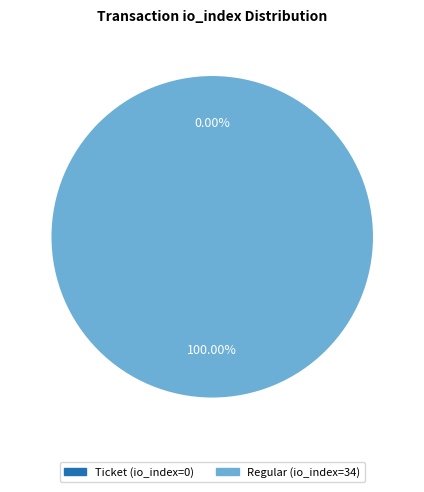

Is there any slice that represents more than half of the pie?

Yes